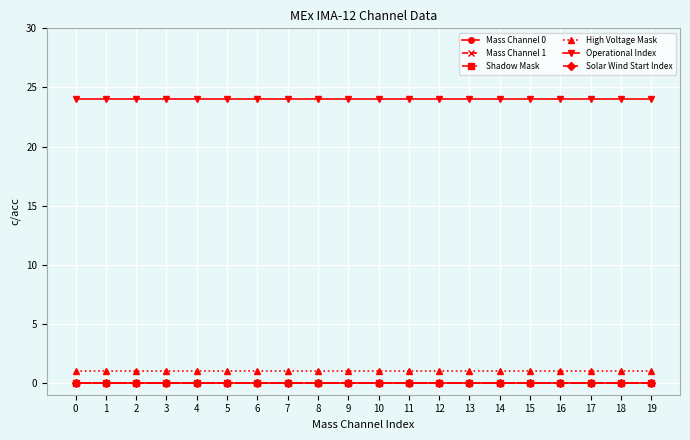

How many lines are shown in the chart?

6